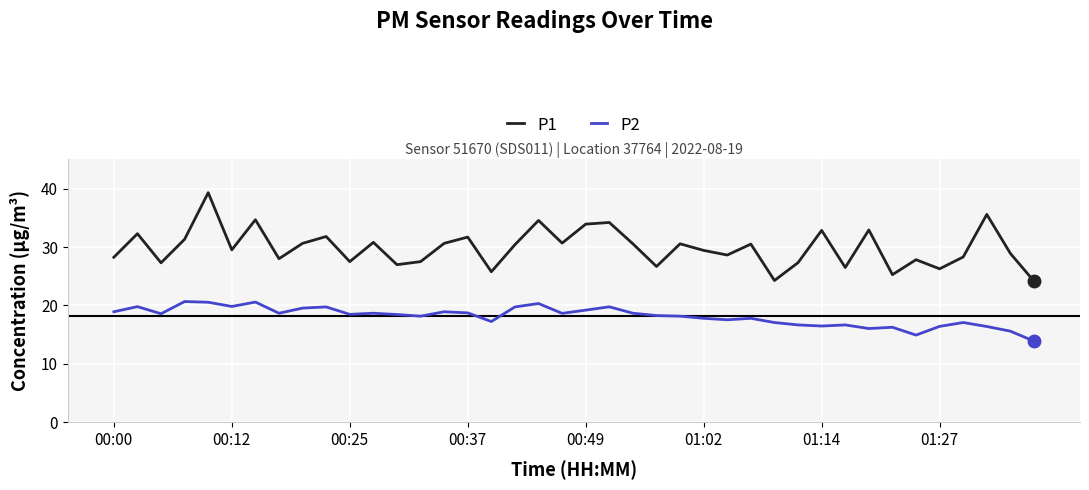

In P1, how many points are lower than both neighbors (excluding endpoints)?

13